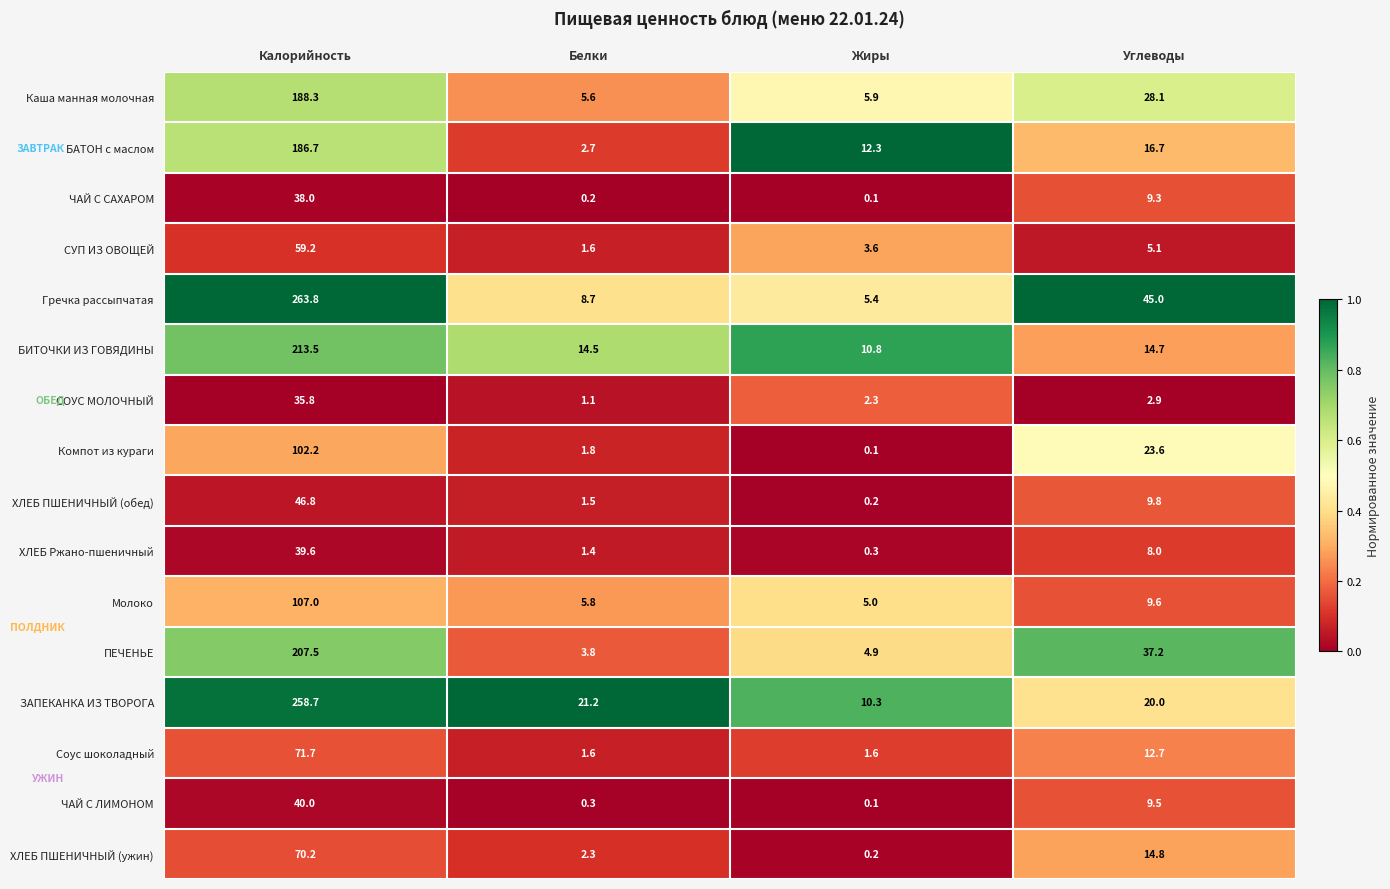

Rank the series by their maximum value, from lowest to highest.

СОУС МОЛОЧНЫЙ, ЧАЙ С САХАРОМ, ХЛЕБ Ржано-пшеничный, ЧАЙ С ЛИМОНОМ, ХЛЕБ ПШЕНИЧНЫЙ (обед), СУП ИЗ ОВОЩЕЙ, ХЛЕБ ПШЕНИЧНЫЙ (ужин), Соус шоколадный, Компот из кураги, Молоко, БАТОН с маслом, Каша манная молочная, ПЕЧЕНЬЕ, БИТОЧКИ ИЗ ГОВЯДИНЫ, ЗАПЕКАНКА ИЗ ТВОРОГА, Гречка рассыпчатая